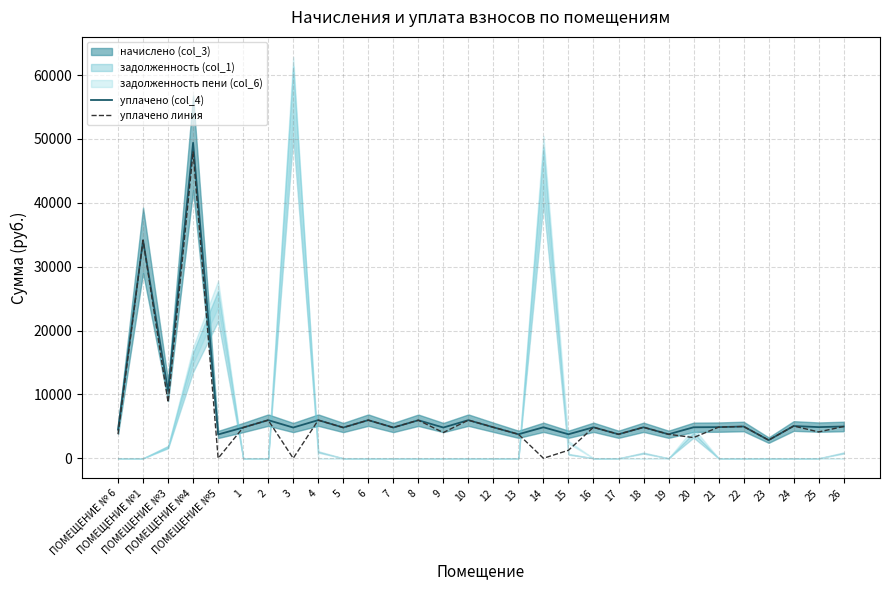

True or false: уплачено (col_4) and уплачено линия cross at least once.

False